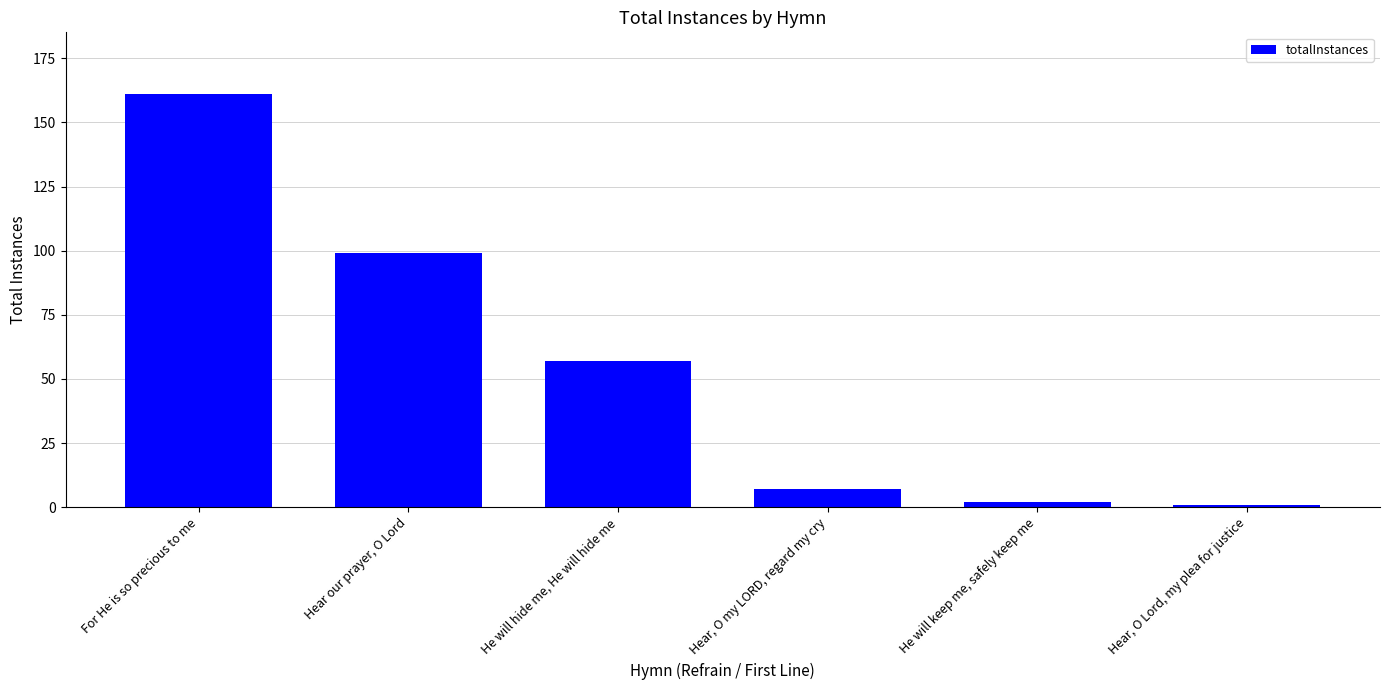

What is the greatest value displayed?

161